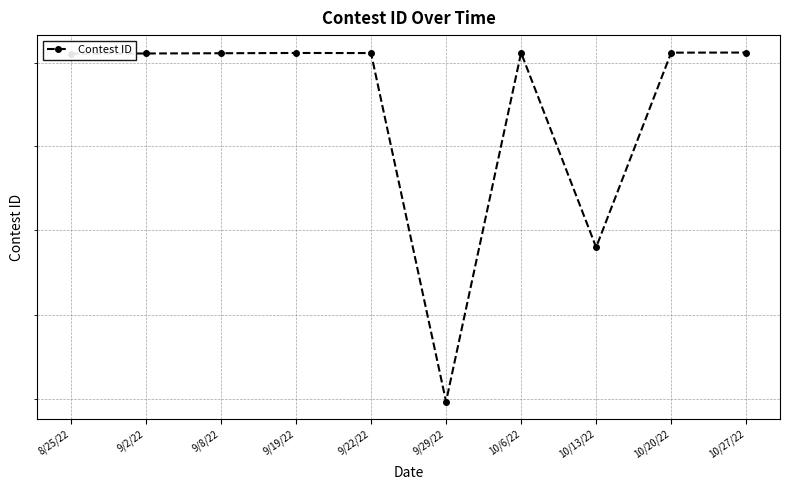

The value at 9/8/22 is 489456. True or false?

False